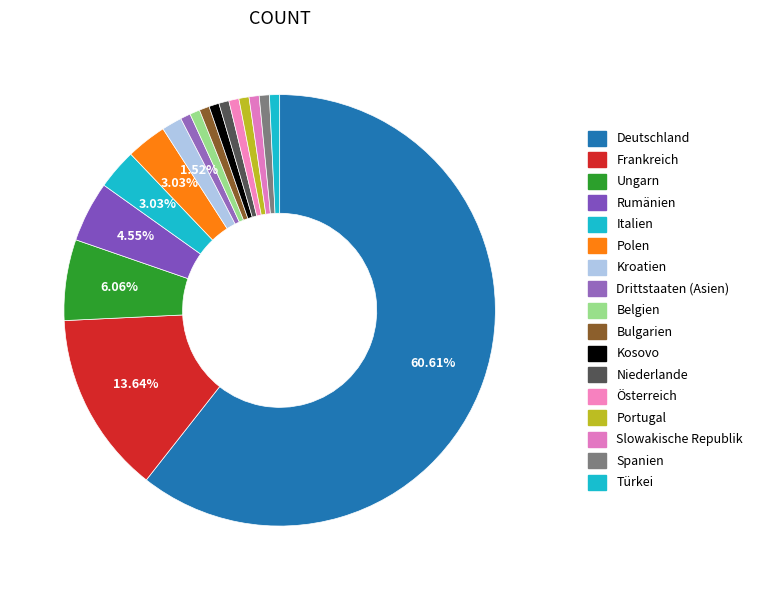

What percentage is the Polen slice, to the nearest percent?

3%